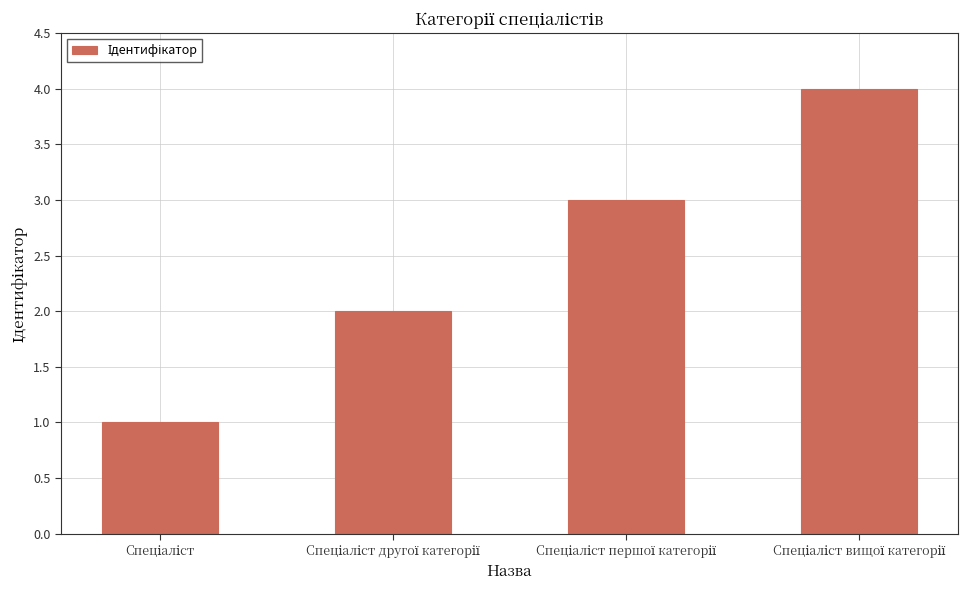

What is the sum of all values?

10